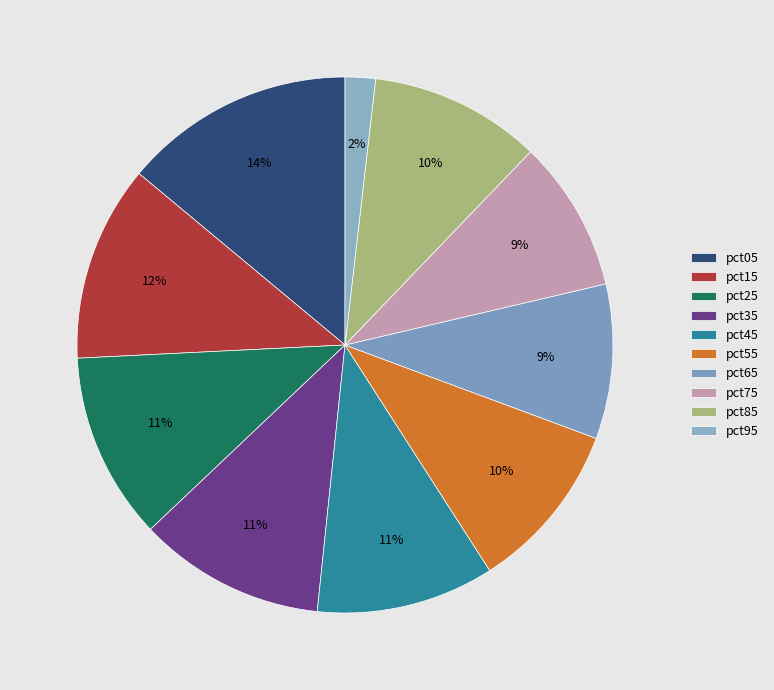

To the nearest percent, what is the combined percentage of pct55 and pct25?

22%